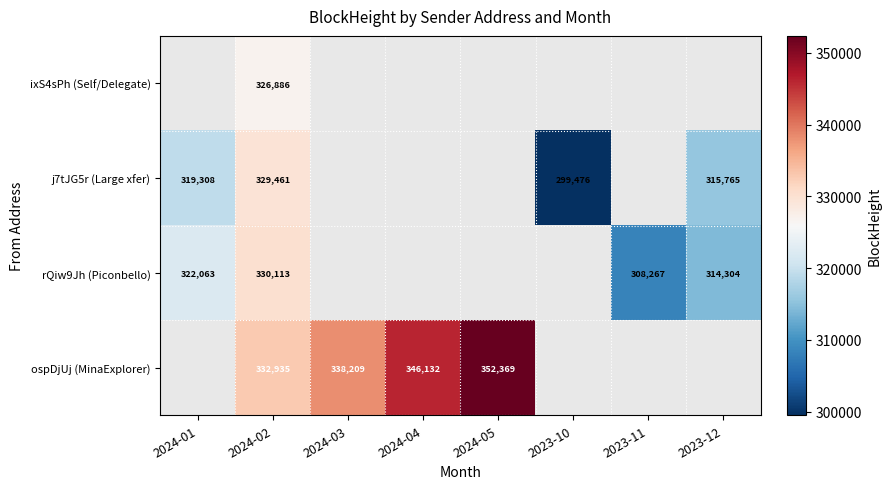

True or false: ospDjUj (MinaExplorer) has a value of 332935.7 at 2024-02.

True